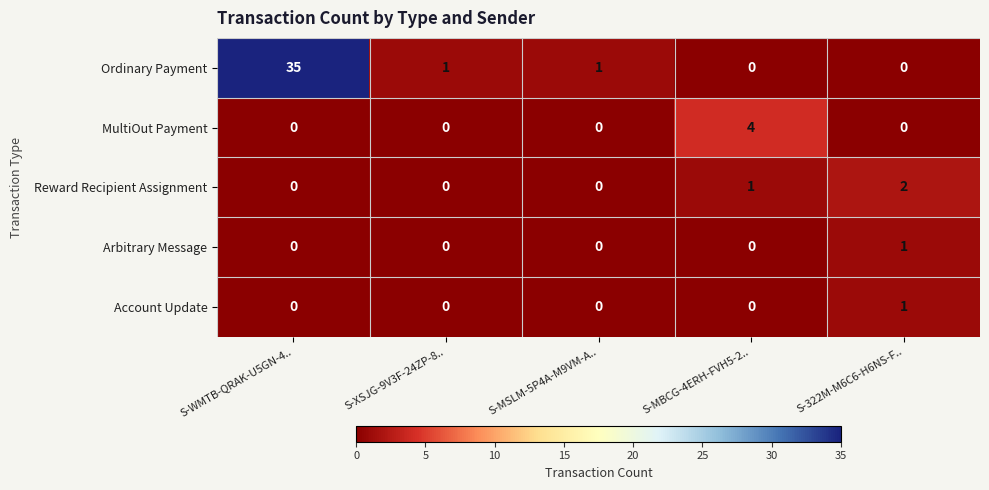

True or false: MultiOut Payment has a value of -3 at S-WMTB-QRAK-U5GN-4...

False